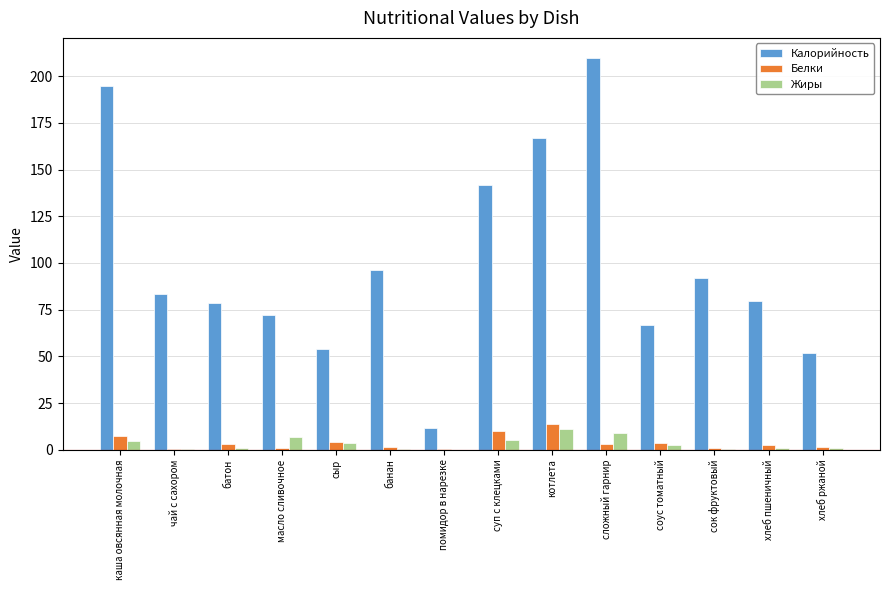

The Калорийность series shows 195.0 at каша овсянная молочная. True or false?

True